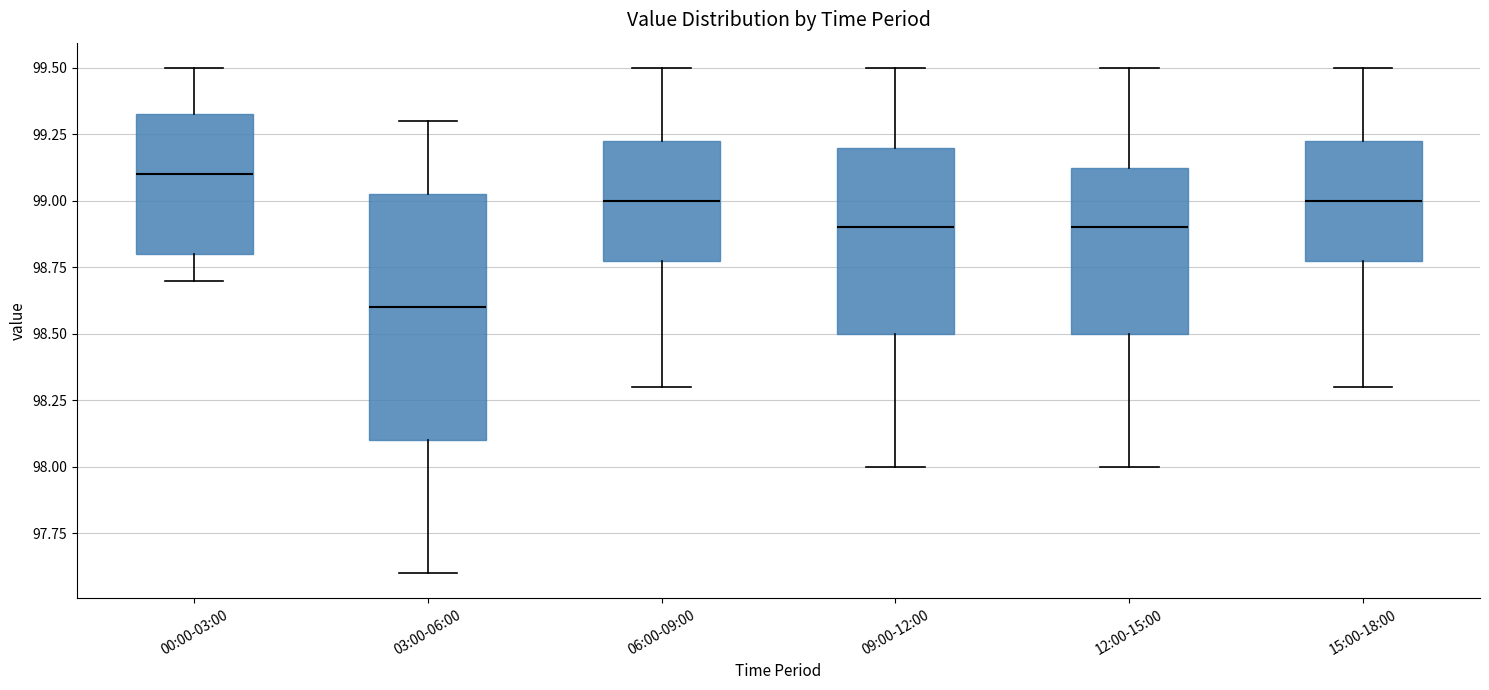

Reading left to right, transcribe this box plot: for each box, give where its median line is, the range the box spans, and where its two whiskers end, as read against the y-axis. The values are not printed on the chart, so give them approximately, as read against the axis.

00:00-03:00: median 99.10, box 98.80 to 99.35, whiskers 98.70 to 99.50
03:00-06:00: median 98.60, box 98.10 to 99.05, whiskers 97.60 to 99.30
06:00-09:00: median 99.00, box 98.80 to 99.25, whiskers 98.30 to 99.50
09:00-12:00: median 98.90, box 98.50 to 99.20, whiskers 98.00 to 99.50
12:00-15:00: median 98.90, box 98.50 to 99.15, whiskers 98.00 to 99.50
15:00-18:00: median 99.00, box 98.80 to 99.25, whiskers 98.30 to 99.50